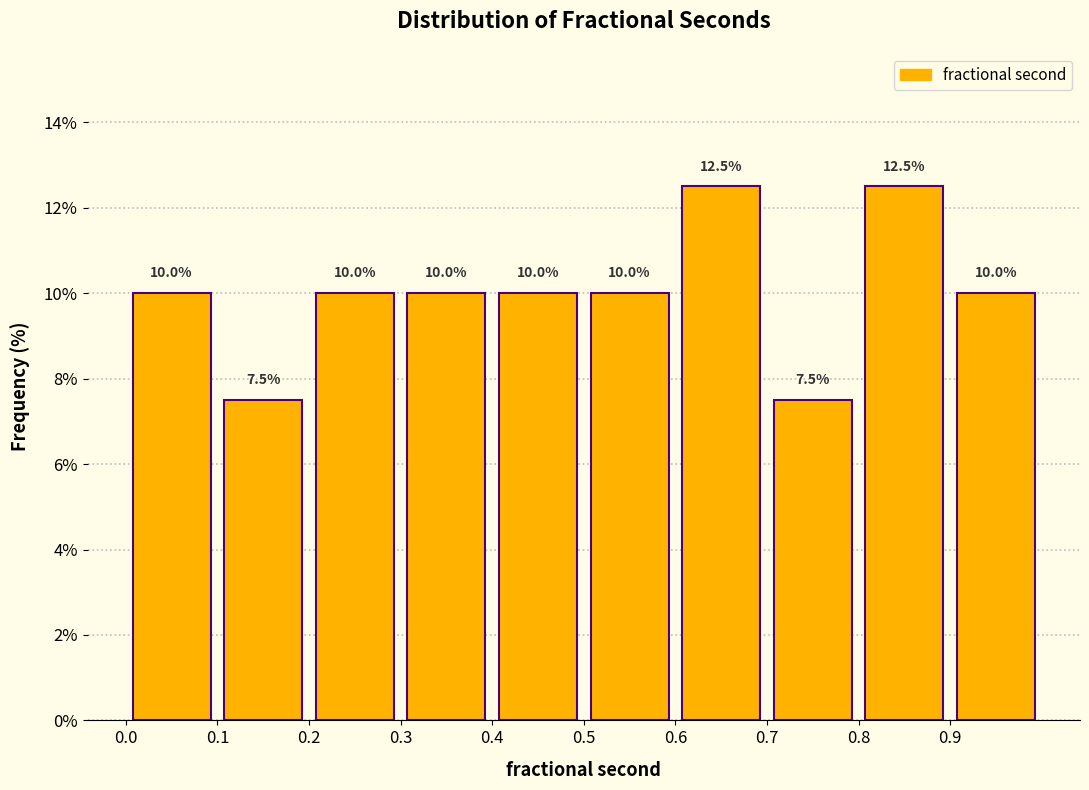

Reading left to right, transcribe this chart: for each bar, give the range it covers on the x-axis and its height.

0.0 to 0.1: 10.0
0.1 to 0.2: 7.5
0.2 to 0.3: 10.0
0.3 to 0.4: 10.0
0.4 to 0.5: 10.0
0.5 to 0.6: 10.0
0.6 to 0.7: 12.5
0.7 to 0.8: 7.5
0.8 to 0.9: 12.5
0.9 to 1.0: 10.0